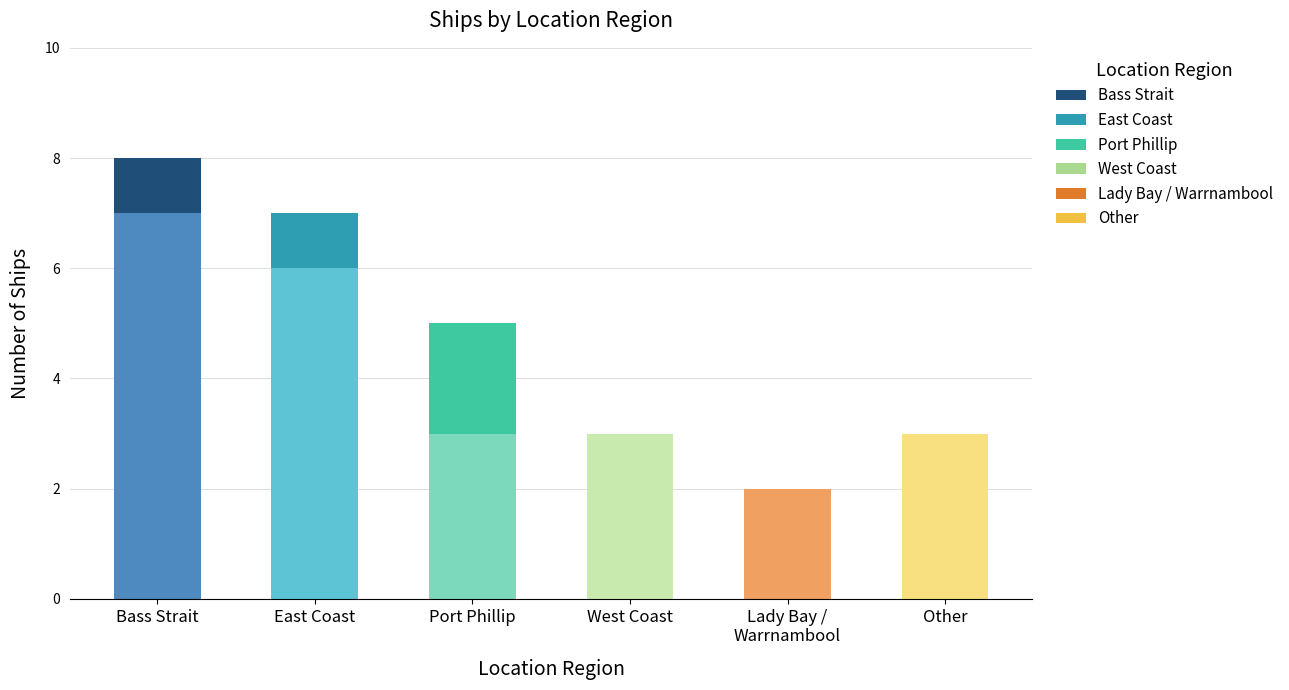

At which category is the sum across all series the highest?

Bass Strait